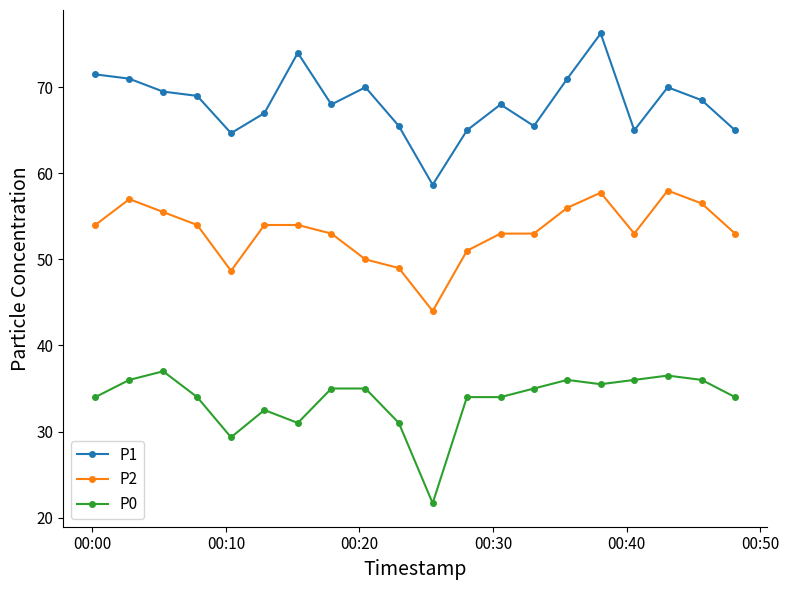

Rank the series by their maximum value, from highest to lowest.

P1, P2, P0